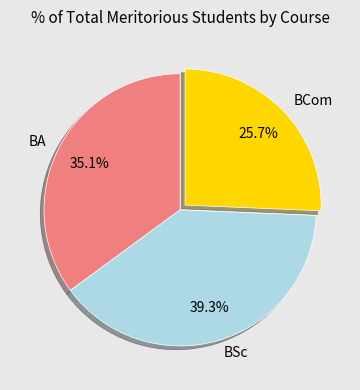

Which slice is the smallest?

BCom